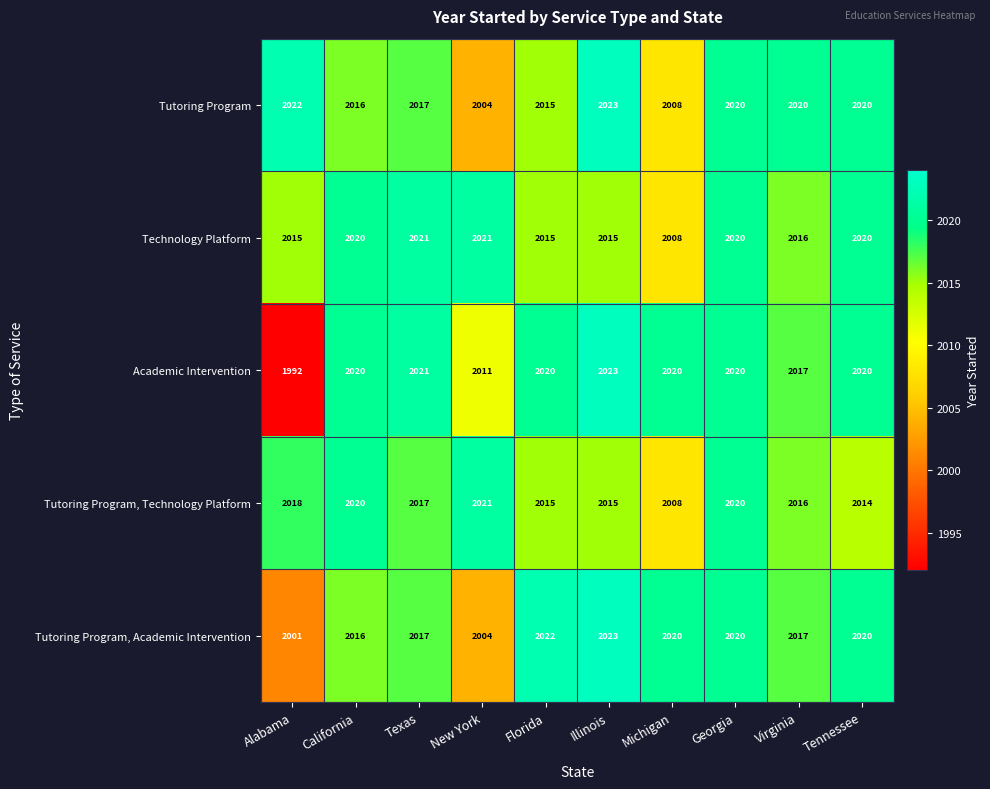

Is it true that Tutoring Program, Technology Platform equals 2014 at Tennessee?

True